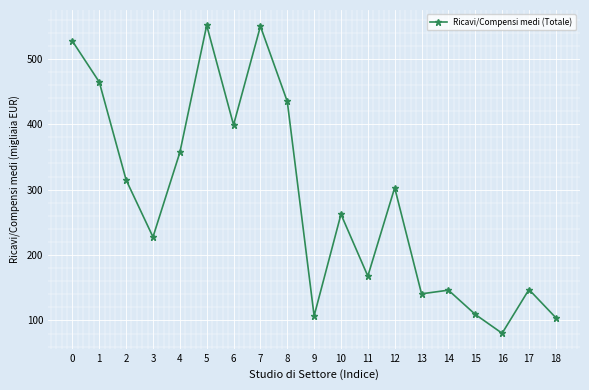

How many lines are shown in the chart?

1